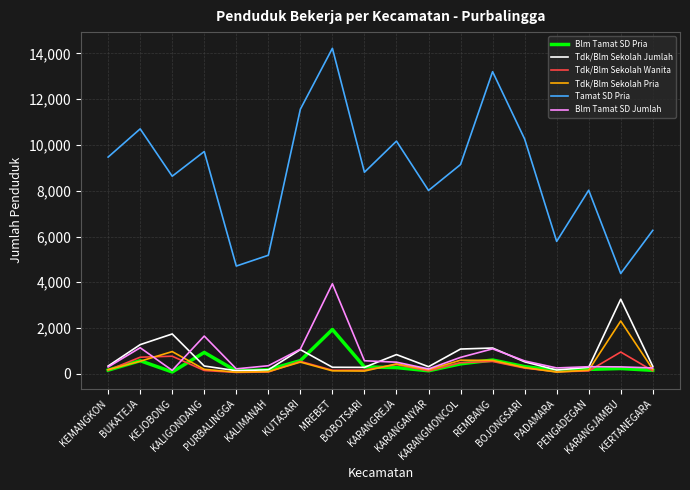

What is the difference between the highest and lowest values at KEJOBONG?

8553